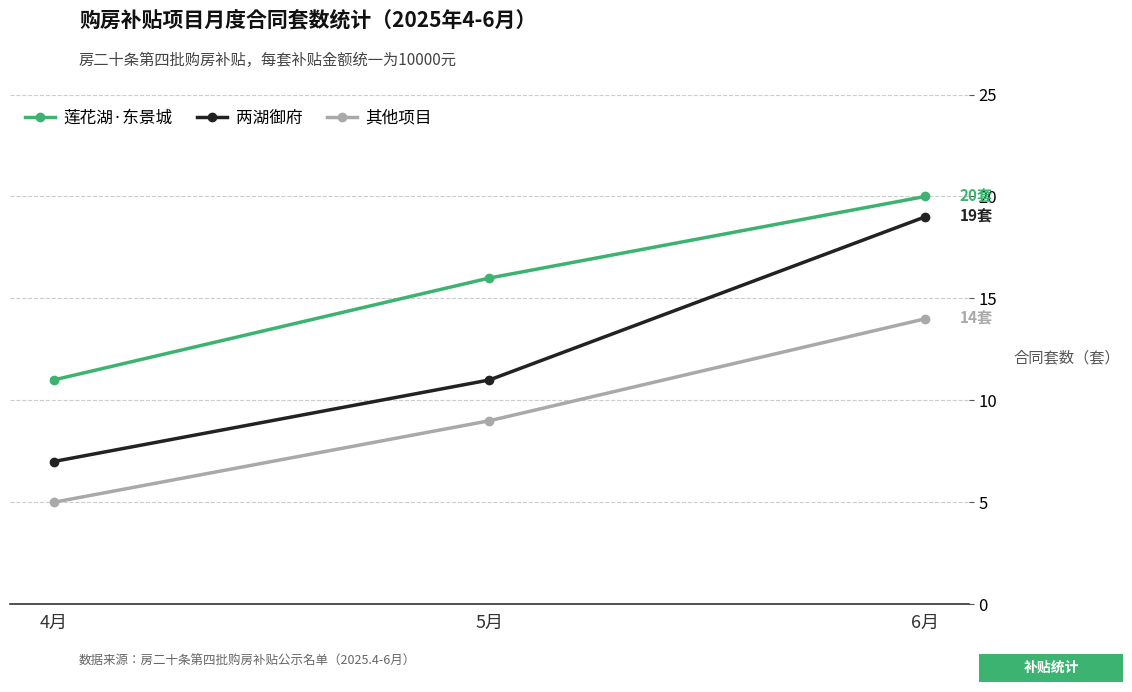

Count the number of data series in this chart.

3